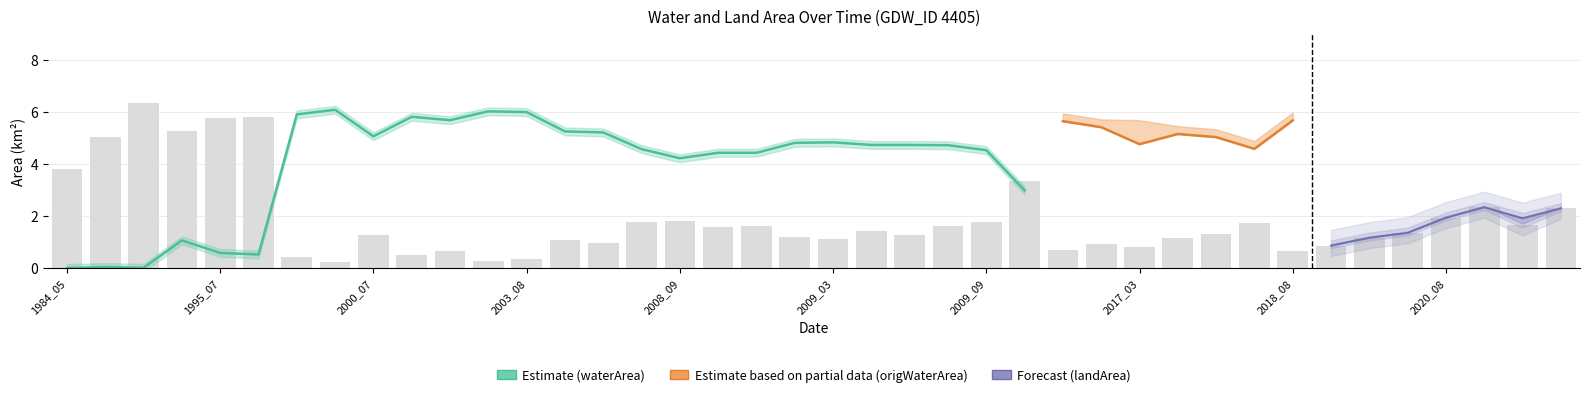

Reading left to right, list all the values displayed in this chart.

waterArea: 1984_05=0.0	1987_02=0.1	1987_09=0.0	1995_05=1.1	1995_07=0.6	1995_08=0.5	1999_08=5.9	2000_03=6.1	2000_07=5.1	2000_09=5.8	2002_07=5.7	2003_04=6.0	2003_08=6.0	2004_06=5.2	2007_11=5.2	2008_07=4.6	2008_09=4.2	2008_10=4.4	2008_11=4.4	2009_02=4.8	2009_03=4.8	2009_04=4.7	2009_05=4.7	2009_06=4.7	2009_09=4.5	2010_04=3.0	2016_07=5.6	2016_09=5.4	2017_03=5.4	2017_06=5.2	2017_07=5.0	2017_09=4.6	2018_08=5.7	2019_08=5.5	2020_05=5.2	2020_06=5.0	2020_08=4.4	2020_09=4.0	2021_02=4.4	2021_05=4.0
landArea: 1984_05=6.3	1987_02=6.3	1987_09=6.3	1995_05=5.3	1995_07=5.8	1995_08=5.8	1999_08=0.4	2000_03=0.3	2000_07=1.3	2000_09=0.5	2002_07=0.7	2003_04=0.3	2003_08=0.3	2004_06=1.1	2007_11=1.1	2008_07=1.8	2008_09=2.1	2008_10=1.9	2008_11=1.9	2009_02=1.5	2009_03=1.5	2009_04=1.6	2009_05=1.6	2009_06=1.6	2009_09=1.8	2010_04=3.3	2016_07=0.7	2016_09=0.9	2017_03=0.9	2017_06=1.2	2017_07=1.3	2017_09=1.8	2018_08=0.7	2019_08=0.9	2020_05=1.2	2020_06=1.4	2020_08=1.9	2020_09=2.3	2021_02=1.9	2021_05=2.3
origWaterArea: 1984_05=0.0	1987_02=0.0	1987_09=0.0	1995_05=1.1	1995_07=0.6	1995_08=0.5	1999_08=5.9	2000_03=5.7	2000_07=4.3	2000_09=5.8	2002_07=5.7	2003_04=5.6	2003_08=6.0	2004_06=4.6	2007_11=3.6	2008_07=4.6	2008_09=3.1	2008_10=3.1	2008_11=3.2	2009_02=3.9	2009_03=3.4	2009_04=3.8	2009_05=3.4	2009_06=4.7	2009_09=4.5	2010_04=0.3	2016_07=5.6	2016_09=5.4	2017_03=4.8	2017_06=5.2	2017_07=5.0	2017_09=4.6	2018_08=5.7	2019_08=5.5	2020_05=5.2	2020_06=5.0	2020_08=4.4	2020_09=4.0	2021_02=4.2	2021_05=4.0
origlandArea: 1984_05=3.8	1987_02=5.0	1987_09=6.3	1995_05=5.3	1995_07=5.8	1995_08=5.8	1999_08=0.4	2000_03=0.2	2000_07=1.3	2000_09=0.5	2002_07=0.7	2003_04=0.3	2003_08=0.3	2004_06=1.1	2007_11=1.0	2008_07=1.8	2008_09=1.8	2008_10=1.6	2008_11=1.6	2009_02=1.2	2009_03=1.1	2009_04=1.4	2009_05=1.3	2009_06=1.6	2009_09=1.8	2010_04=3.3	2016_07=0.7	2016_09=0.9	2017_03=0.8	2017_06=1.2	2017_07=1.3	2017_09=1.8	2018_08=0.7	2019_08=0.9	2020_05=1.2	2020_06=1.4	2020_08=1.9	2020_09=2.3	2021_02=1.7	2021_05=2.3